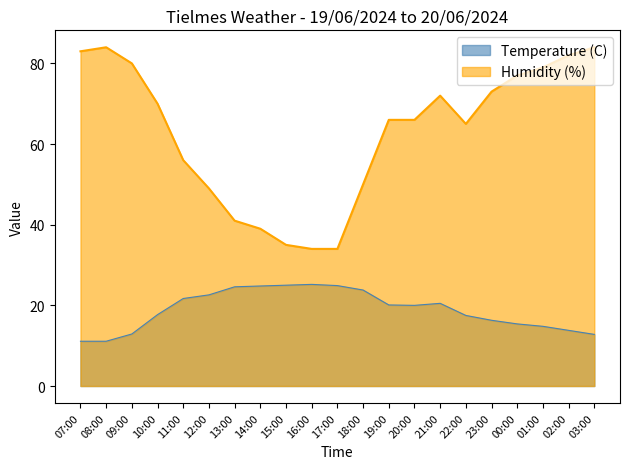

At which label is Humidity (%) closest to 59?

11:00